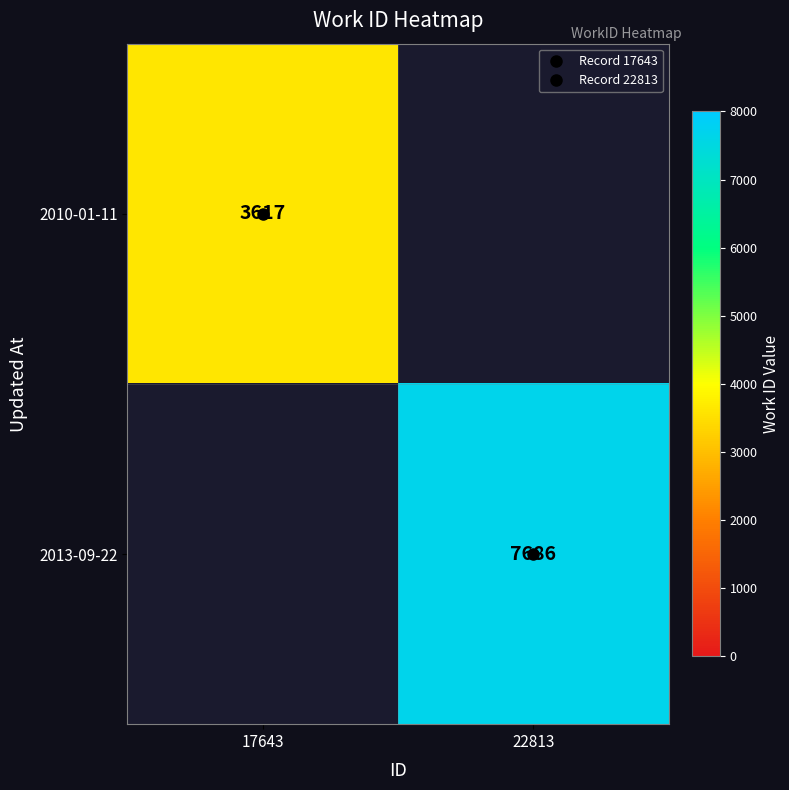

Is the value of 2010-01-11 at 17643 greater than the value of 2013-09-22 at 22813?

No